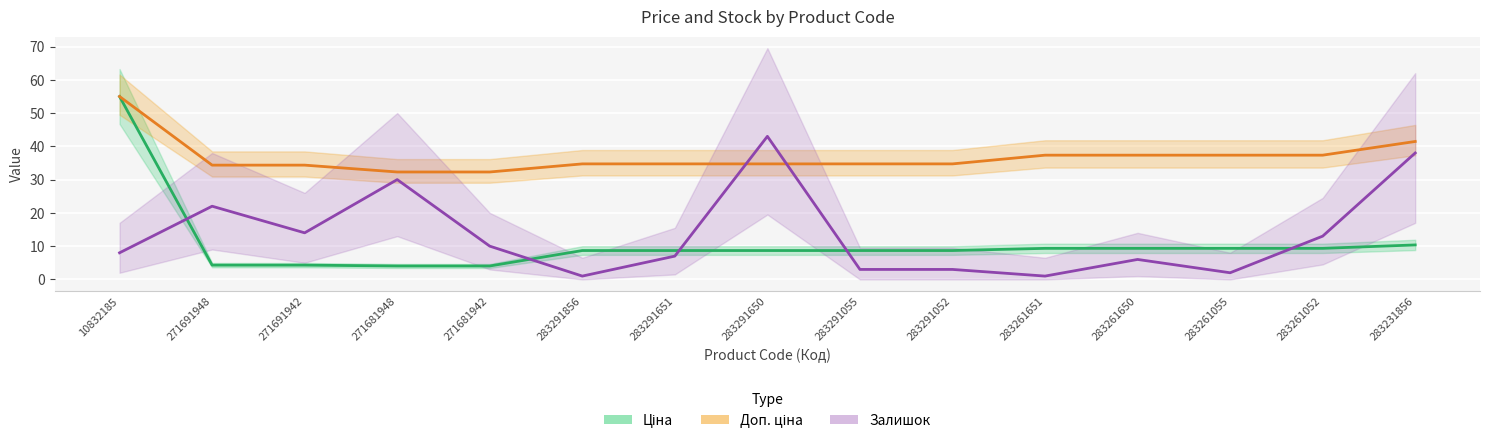

Is it true that Ціна equals 7.2 at 271691948?

False